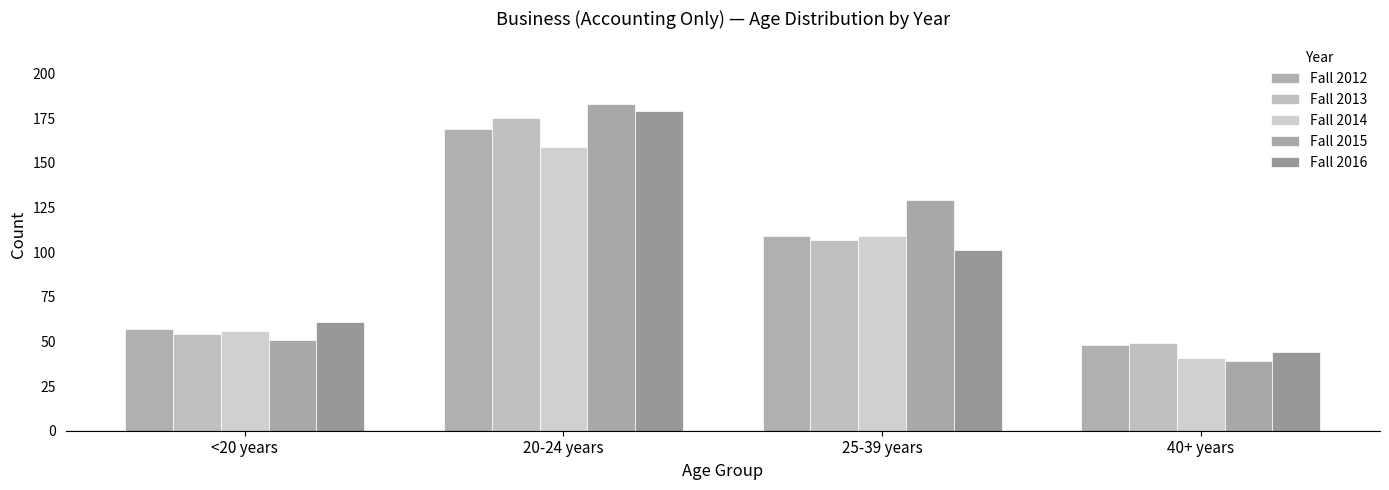

Does the chart contain stacked bars?

No